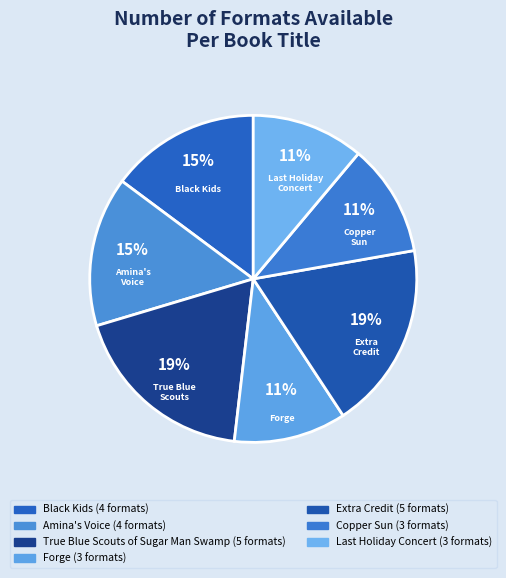

Does any single category account for the majority?

No